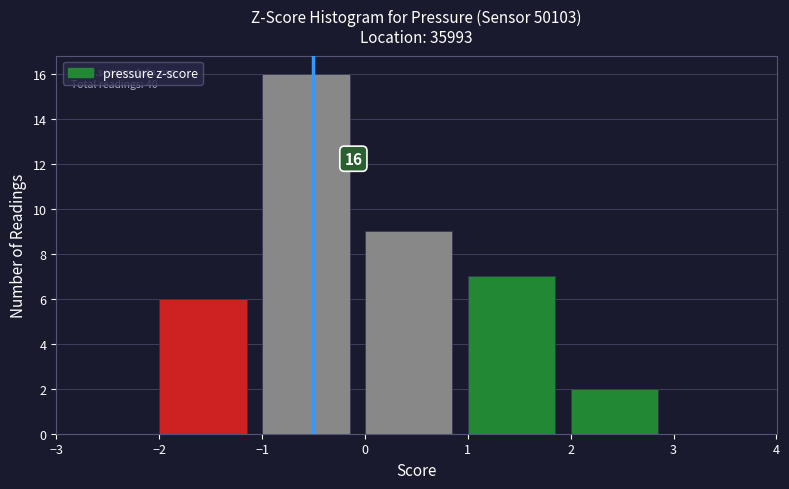

Over which range of the x-axis is the bar tallest?

-1 to 0